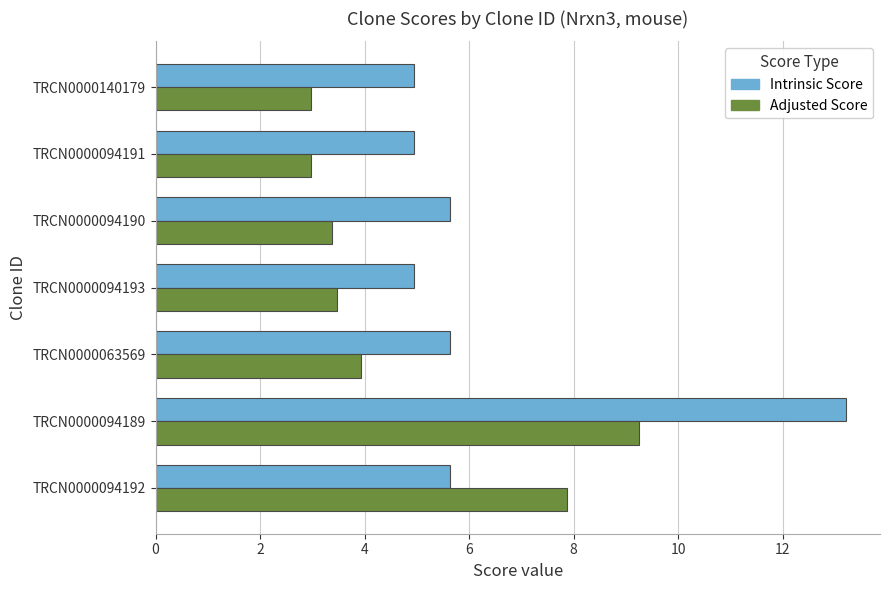

Between TRCN0000094189 and TRCN0000094190, which series saw the biggest shift?

Intrinsic Score